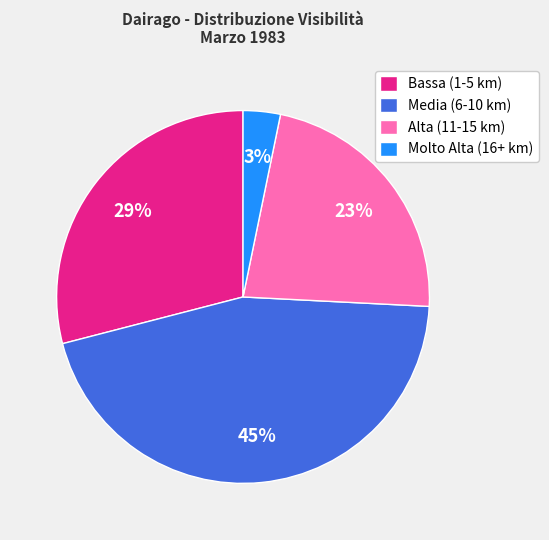

True or false: Bassa (1-5 km) accounts for 29% of the total.

True